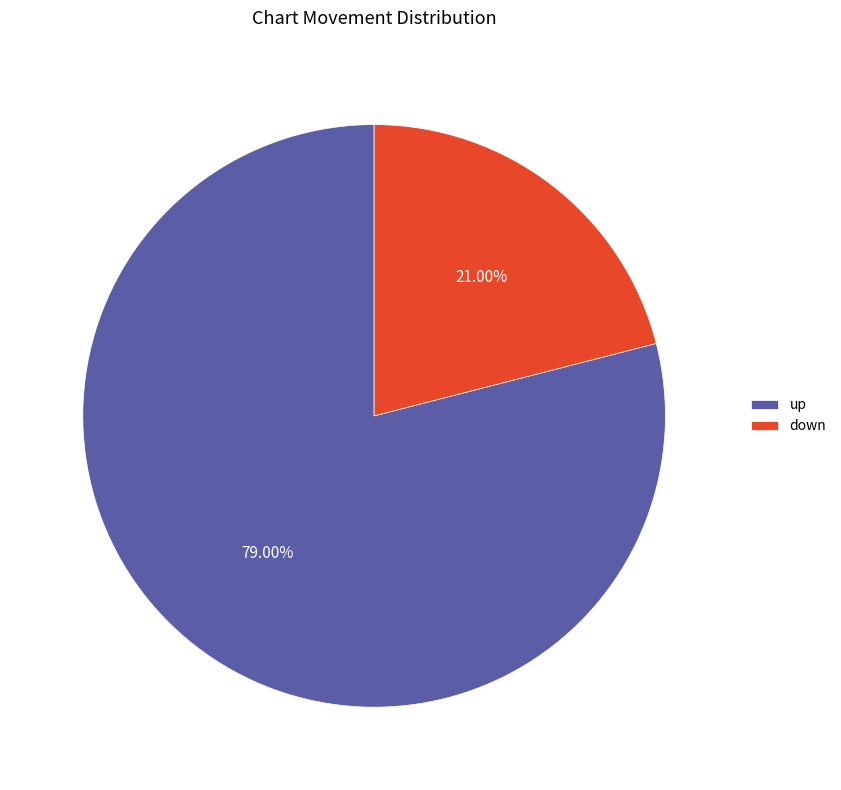

What percentage is the up slice, to the nearest percent?

79%